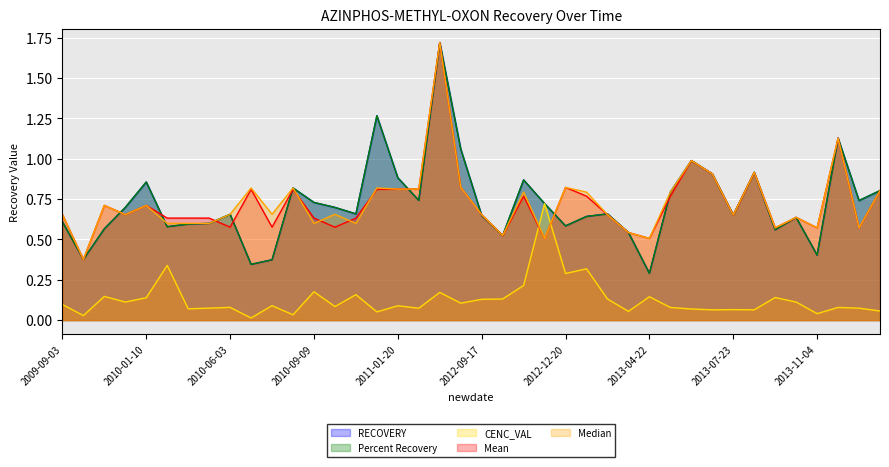

Which category has the lowest value in the RECOVERY series?

2013-04-22